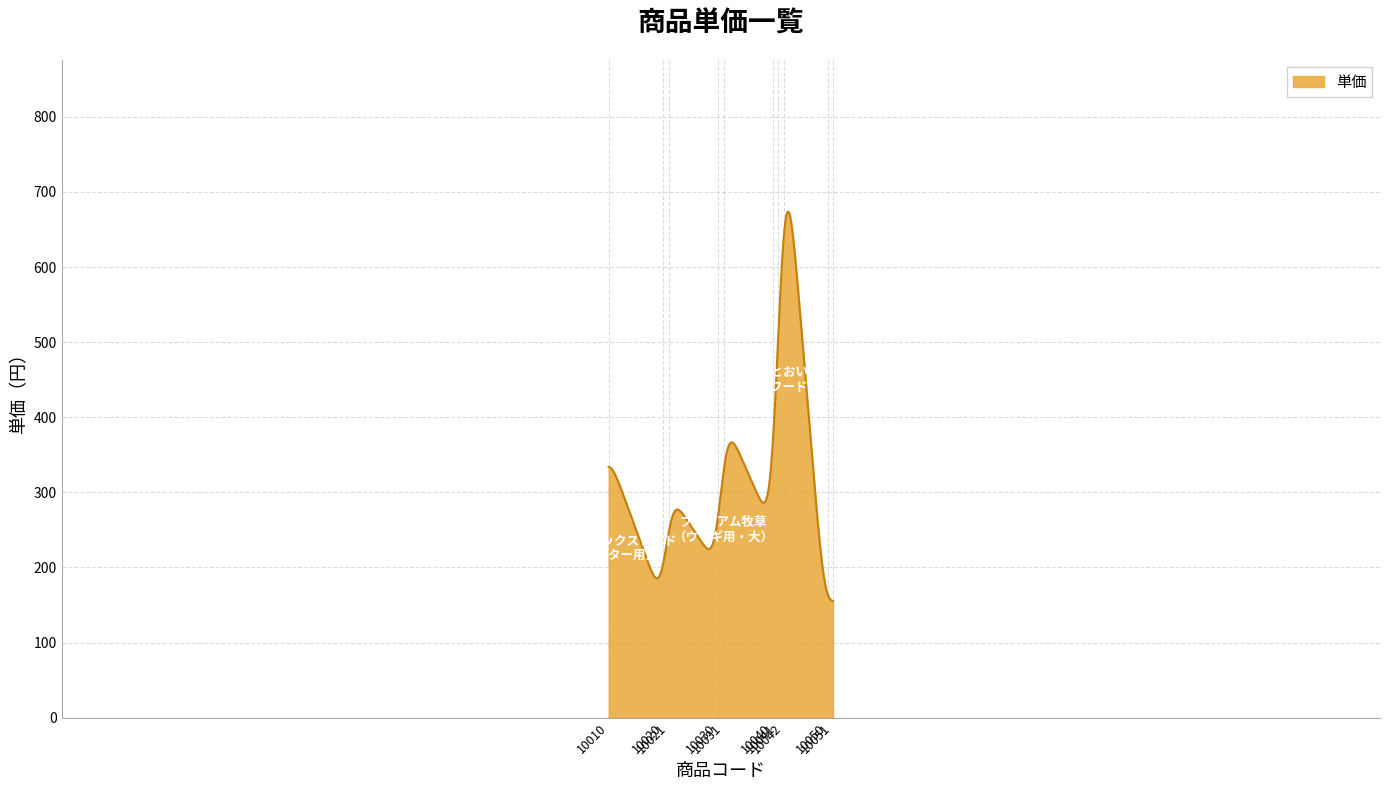

What is the difference between the maximum and minimum values?

518.5